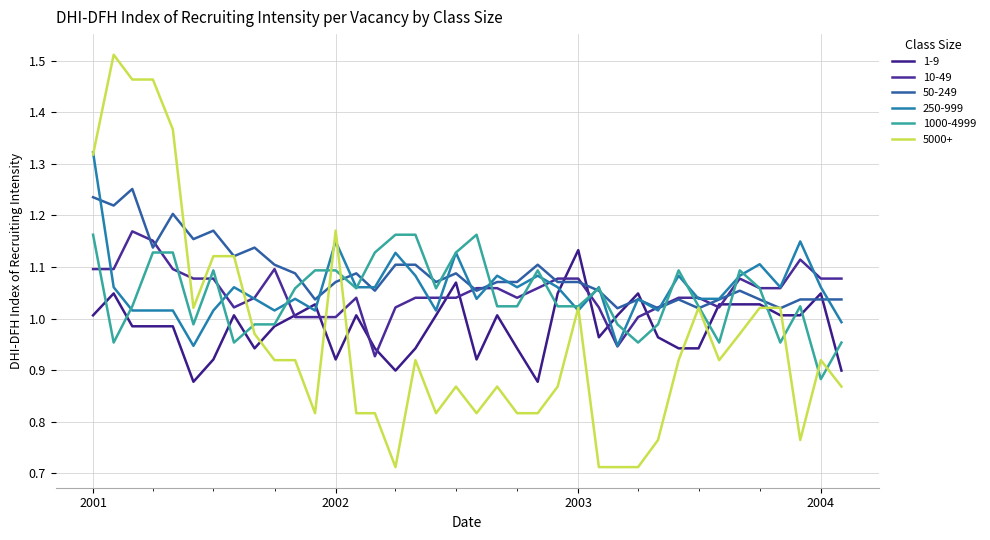

How many lines are shown in the chart?

6